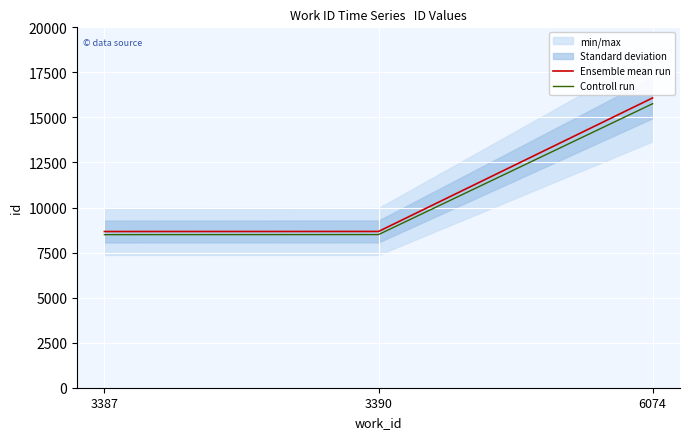

What is the value of the Ensemble mean run point at the 1st from the left?

8668.0